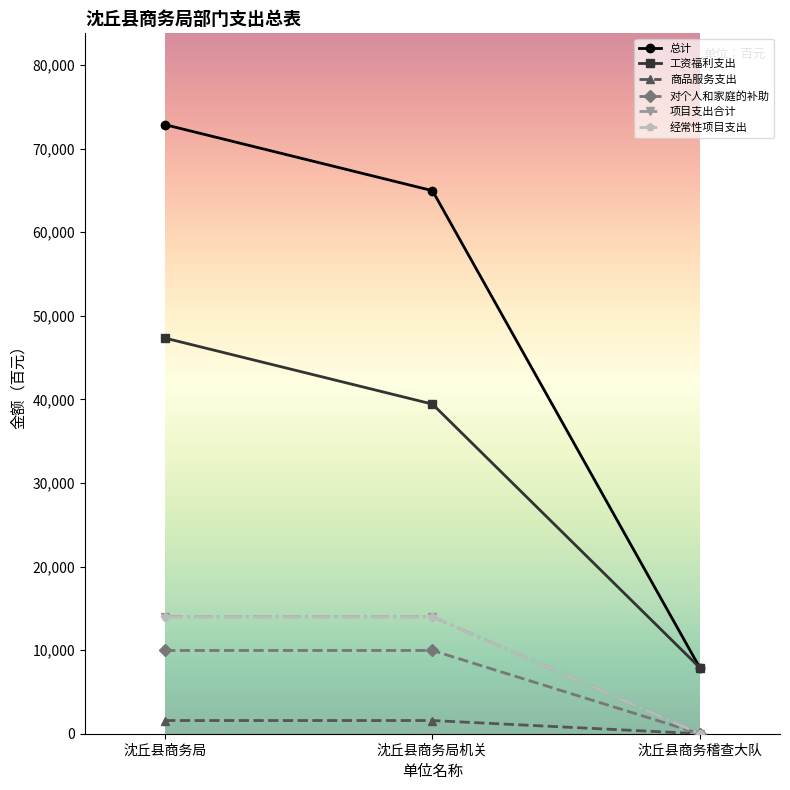

What is the value of the 总计 point at the 1st from the left?

72873.8